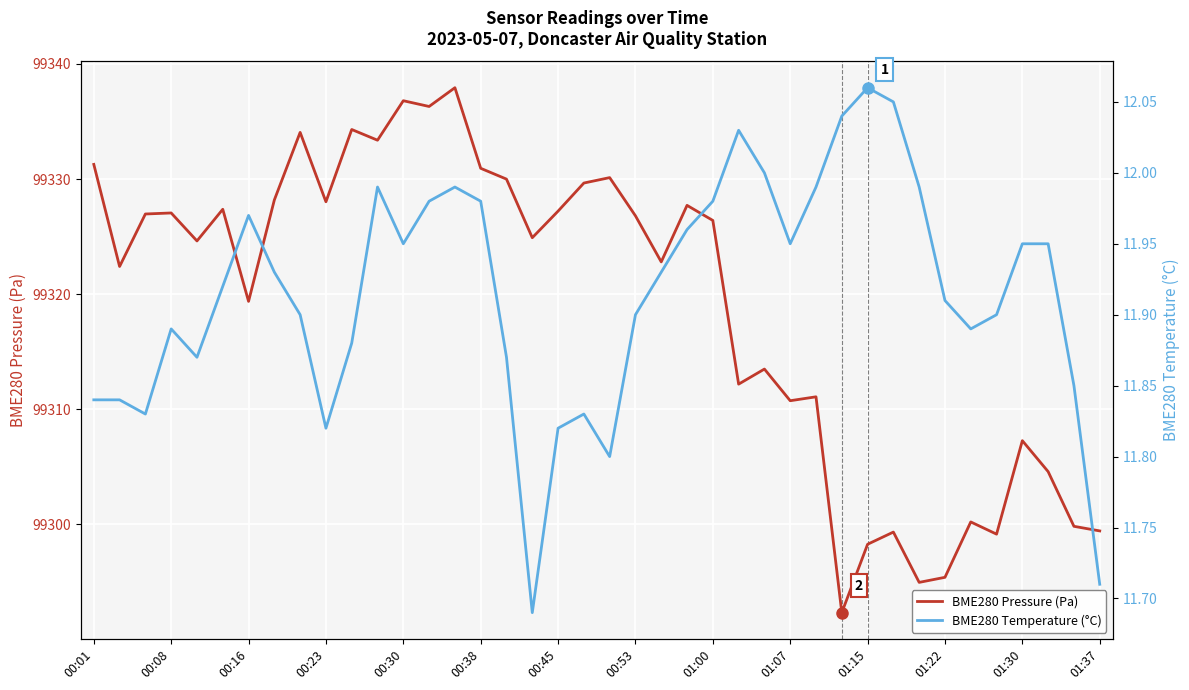

True or false: BME280 Pressure (Pa) and BME280 Temperature (°C) cross at least once.

False